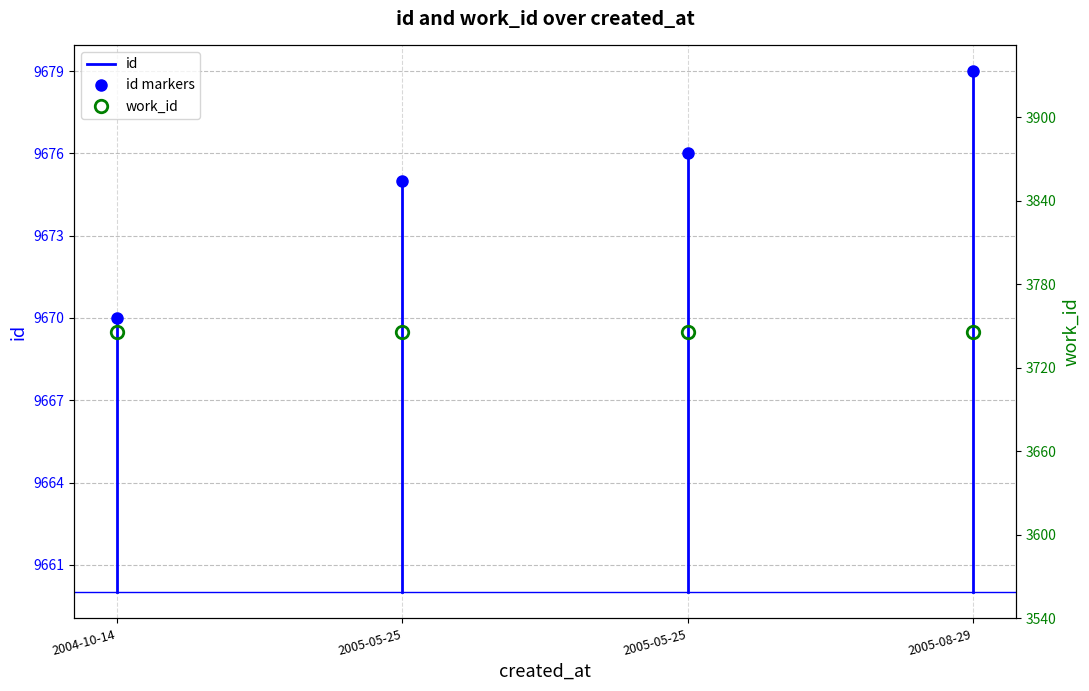

What is the value of the 2nd point from the left?

9675